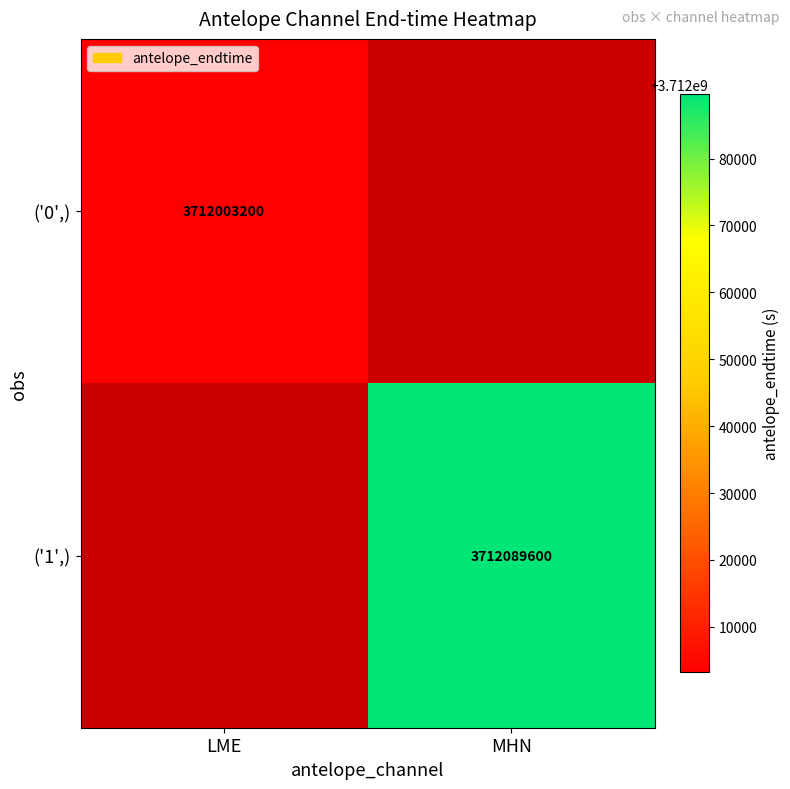

What is the smallest value displayed?

3712003200.0